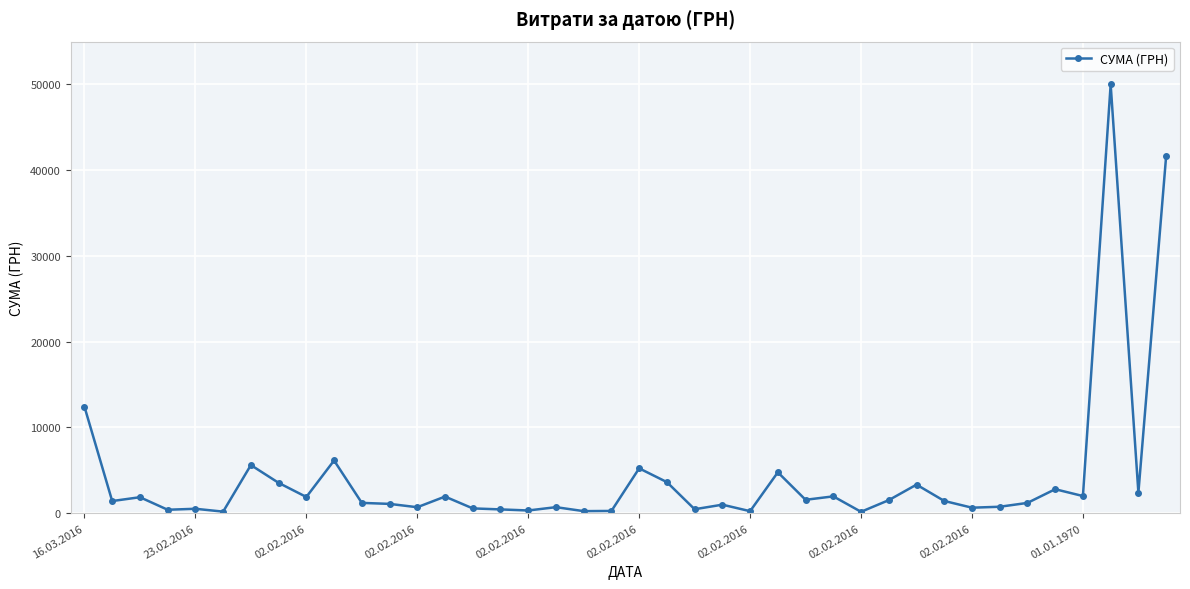

True or false: the data has more than 1 interior local peaks.

True